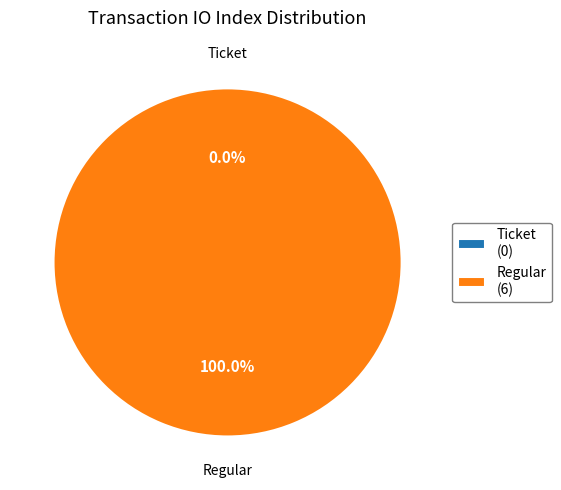

Which has a higher value, Regular or Ticket?

Regular